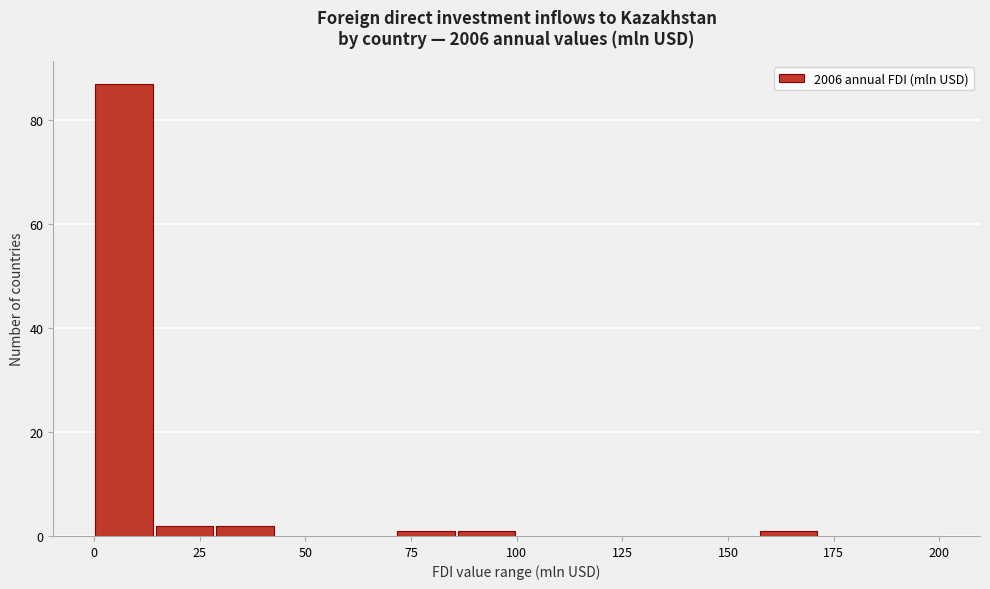

Read against the x-axis, roughly where is the centre of the tallest bar?

5